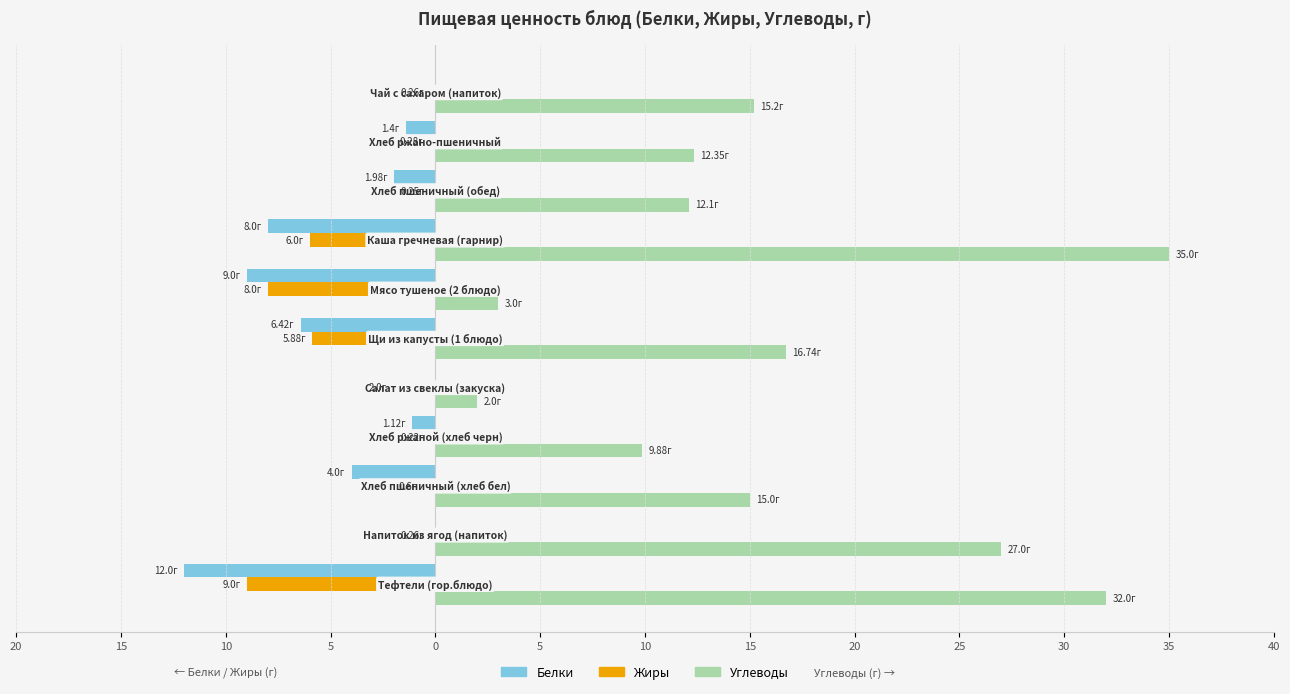

Which series has the widest spread of values?

Углеводы